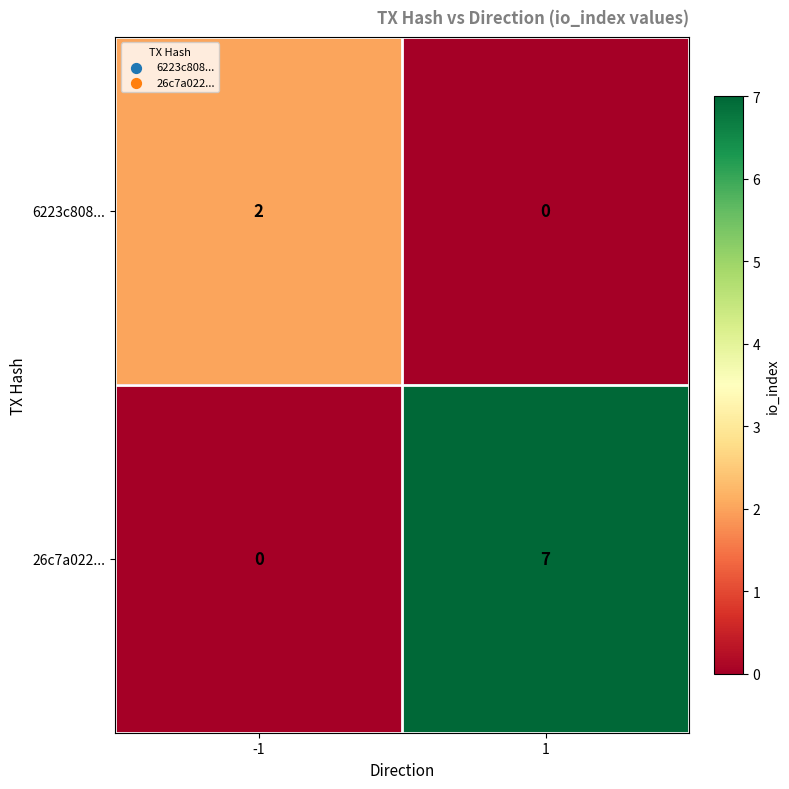

At 1, list the series in order from smallest to largest.

6223c808..., 26c7a022...